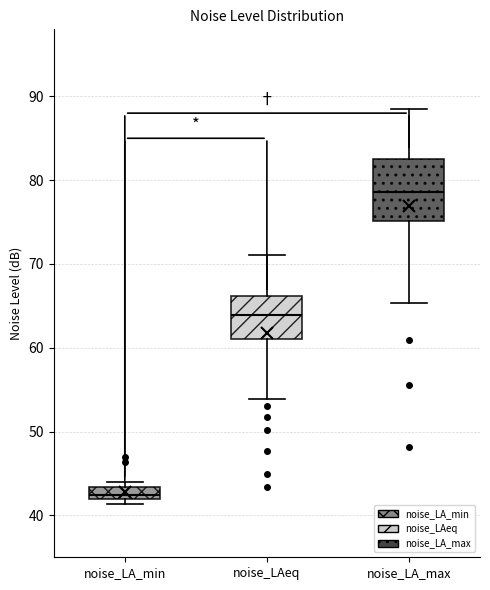

Which box has the lowest median line?

noise_LA_min